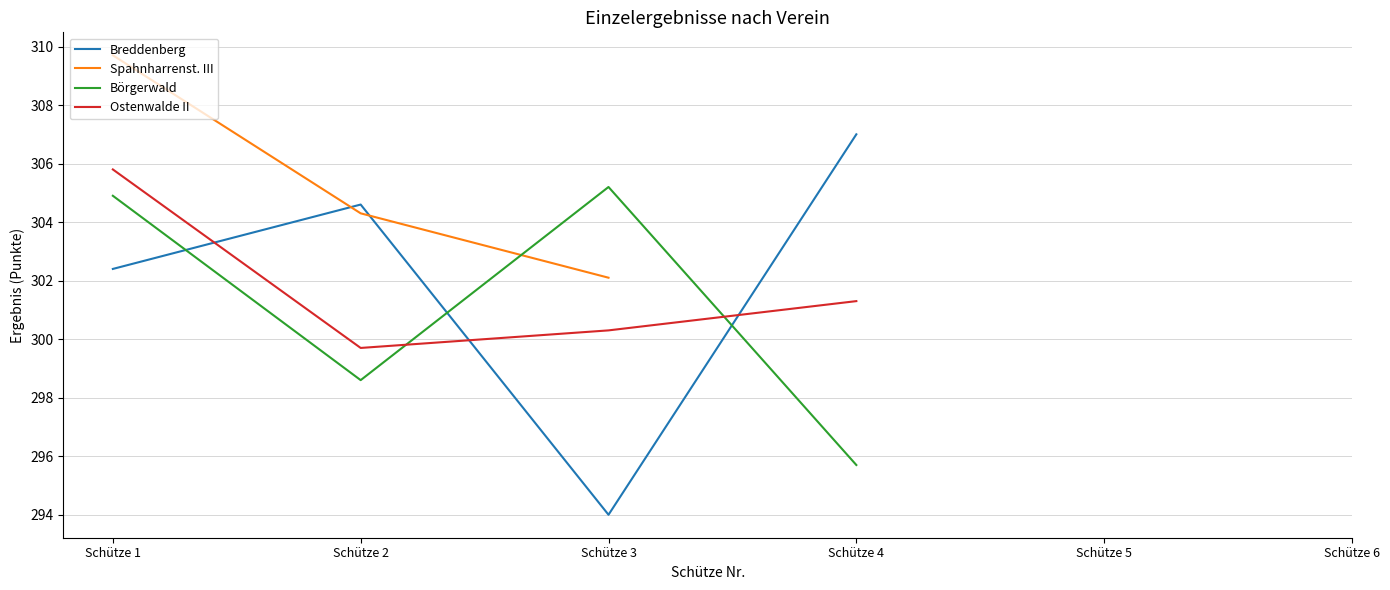

Between which two adjacent categories do Börgerwald and Ostenwalde II first intersect?

Schütze 2 and Schütze 3